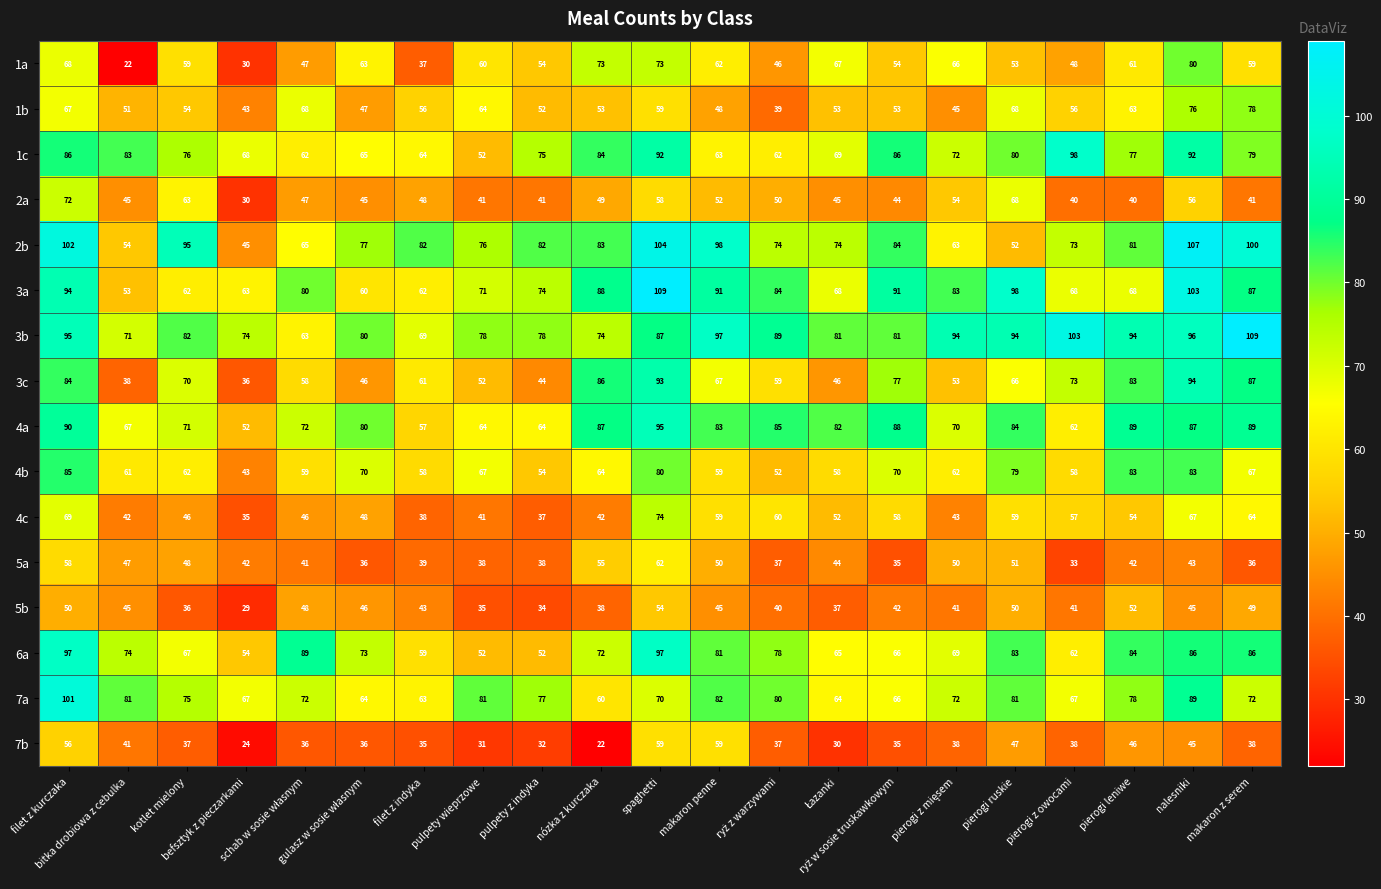

At how many categories does at least one series exceed 57?

21